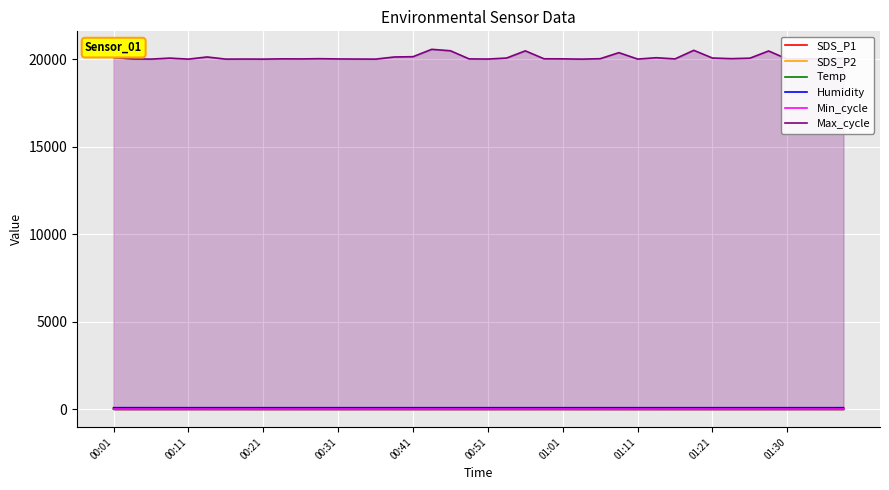

What is the sum of all Humidity values?

3358.6